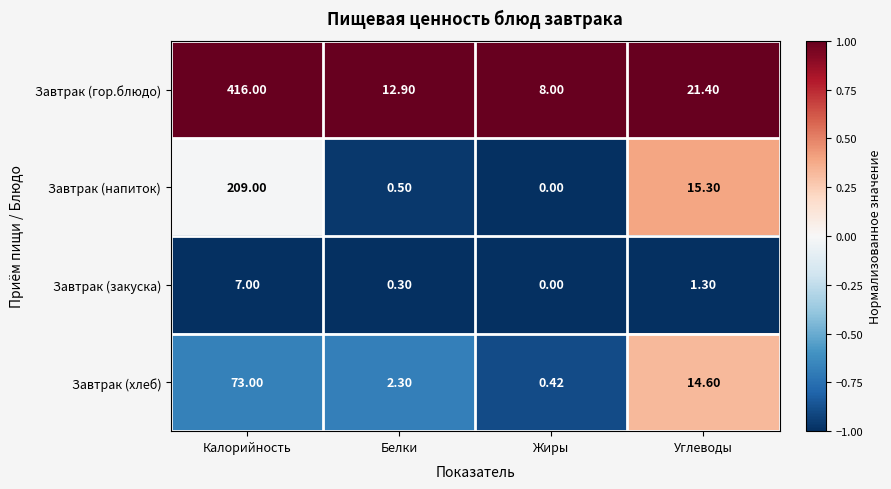

What is the total value across all series at Белки?

16.0